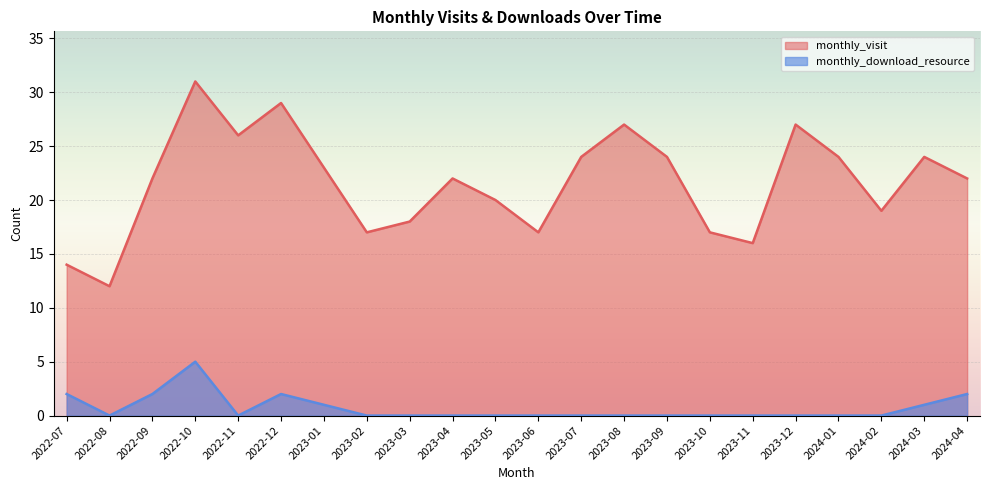

What are all the series names shown in the legend?

monthly_visit, monthly_download_resource